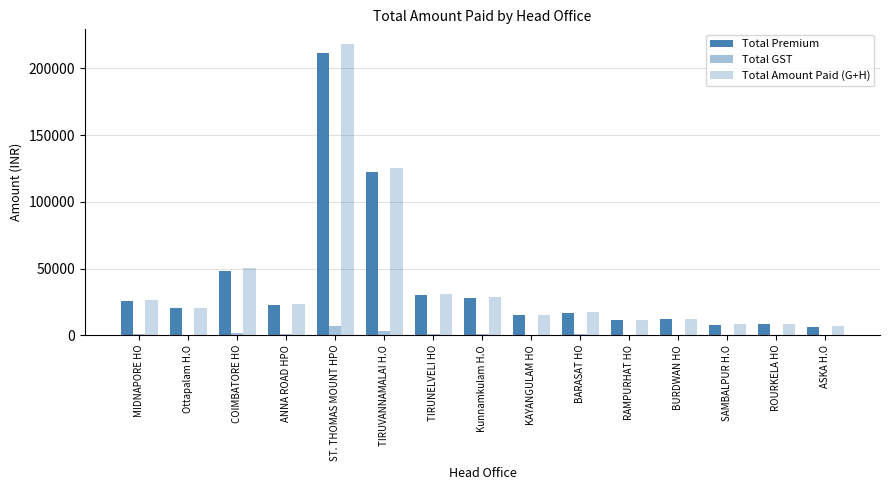

How many data points does each series have?

15